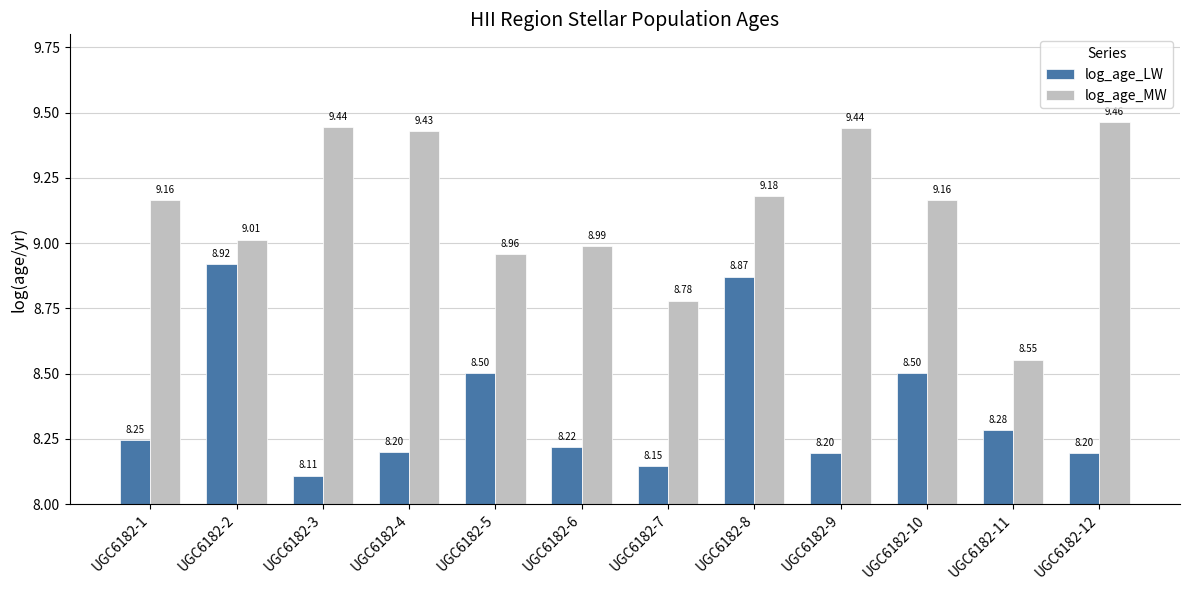

How many groups of bars are there?

12